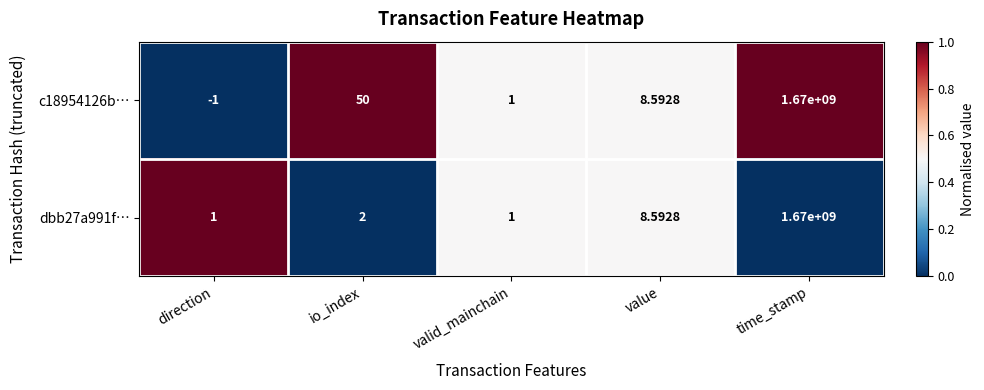

Is the value of dbb27a991f… at valid_mainchain greater than the value of c18954126b… at direction?

Yes